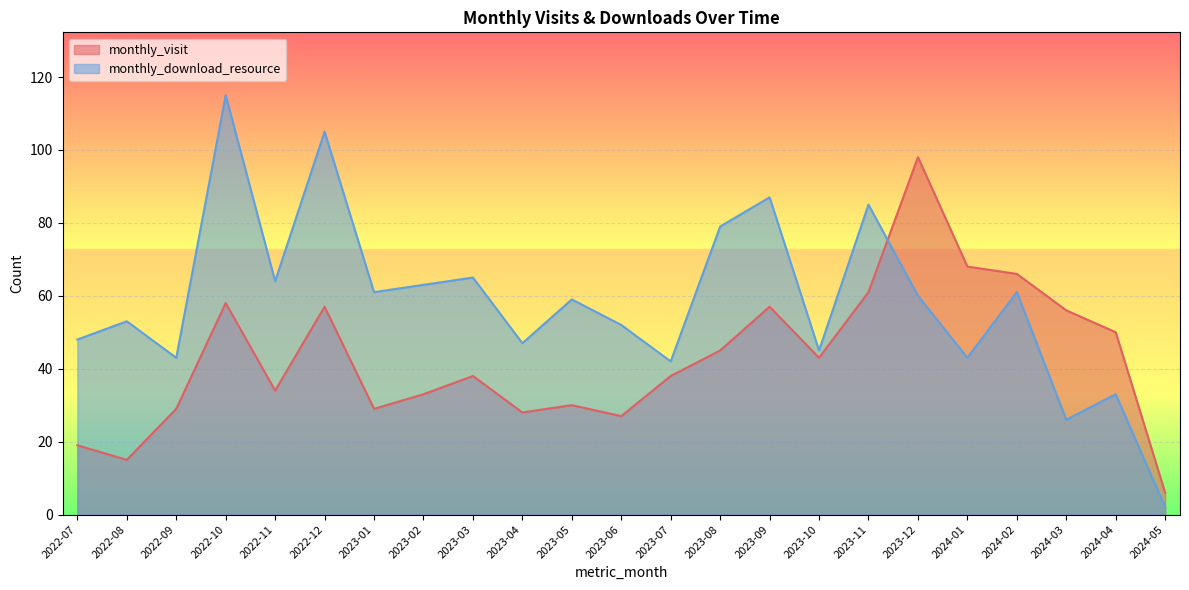

Reading left to right, what are all the values shown in this chart?

monthly_visit: 2022-07=19	2022-08=15	2022-09=29	2022-10=58	2022-11=34	2022-12=57	2023-01=29	2023-02=33	2023-03=38	2023-04=28	2023-05=30	2023-06=27	2023-07=38	2023-08=45	2023-09=57	2023-10=43	2023-11=61	2023-12=98	2024-01=68	2024-02=66	2024-03=56	2024-04=50	2024-05=6
monthly_download_resource: 2022-07=48	2022-08=53	2022-09=43	2022-10=115	2022-11=64	2022-12=105	2023-01=61	2023-02=63	2023-03=65	2023-04=47	2023-05=59	2023-06=52	2023-07=42	2023-08=79	2023-09=87	2023-10=45	2023-11=85	2023-12=60	2024-01=43	2024-02=61	2024-03=26	2024-04=33	2024-05=2